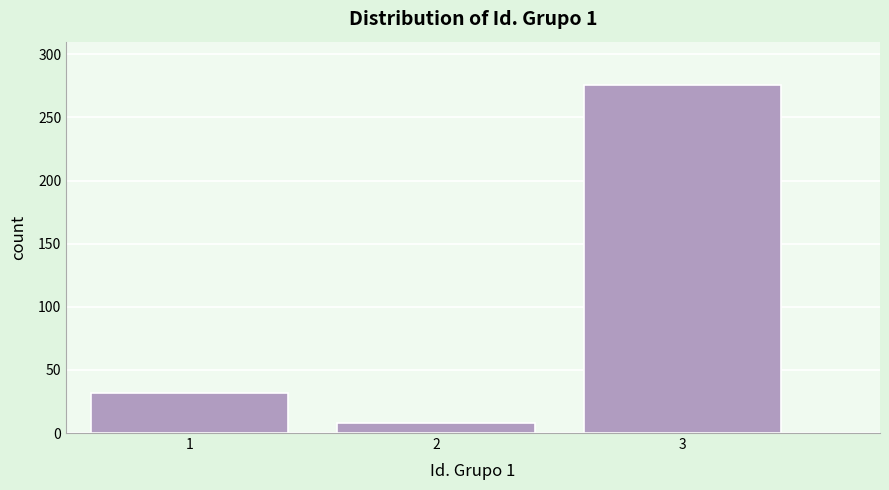

Reading right to left, extract all data points from this chart.

3=276	2=8	1=32